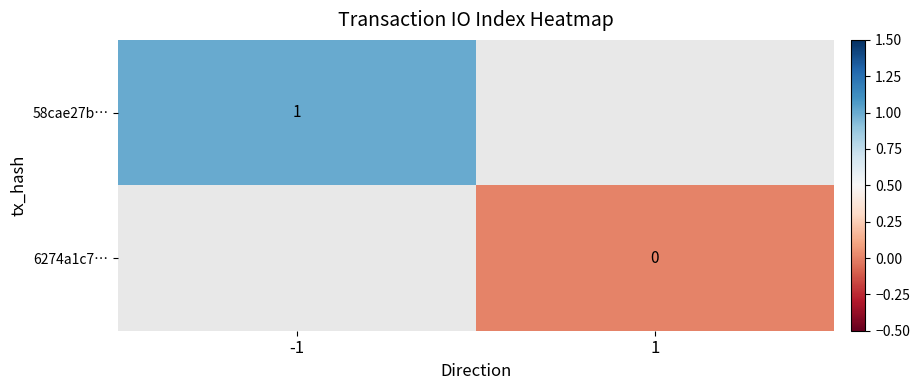

The value of 58cae27b… at -1 is 0. True or false?

False